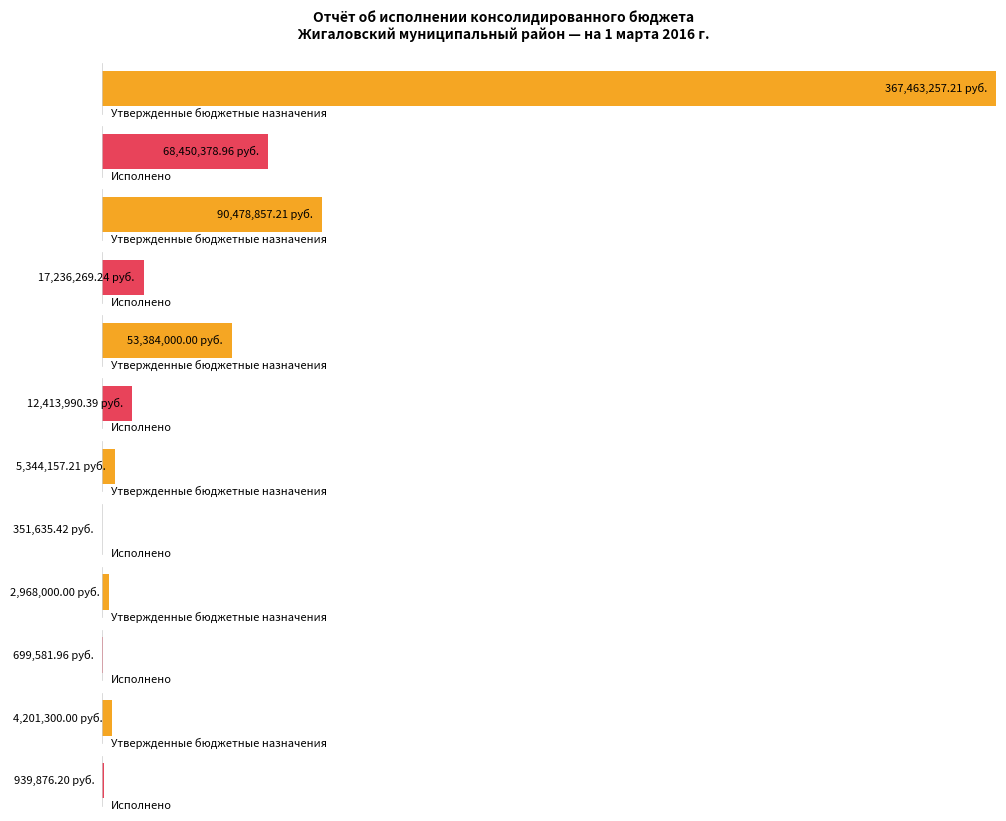

What is the spread (max minus min) of values at НАЛОГИ НА ТОВАРЫ (РАБОТЫ, УСЛУГИ)?

4992521.8